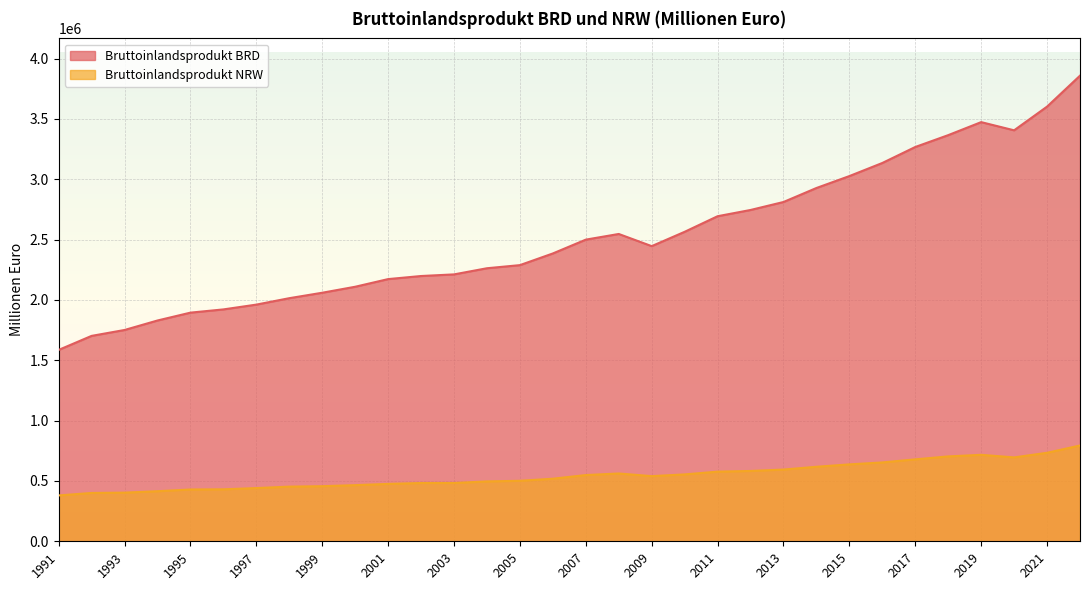

Reading left to right, extract all data points from this chart.

Bruttoinlandsprodukt BRD: 1585800	1702060	1750890	1829550	1894610	1921380	1961150	2014420	2059480	2109090	2172540	2198120	2211570	2262520	2288310	2385080	2499550	2546490	2445730	2564400	2693560	2745310	2811350	2927430	3026180	3134740	3267160	3365450	3473260	3405430	3601750	3858300
Bruttoinlandsprodukt NRW: 379917	400435	403209	414887	429245	430662	440888	452910	456587	465177	475513	482970	483034	496191	501286	518563	548742	561833	539918	554213	577123	582710	594356	617470	637270	653375	678970	703343	716514	695148	733257	793790